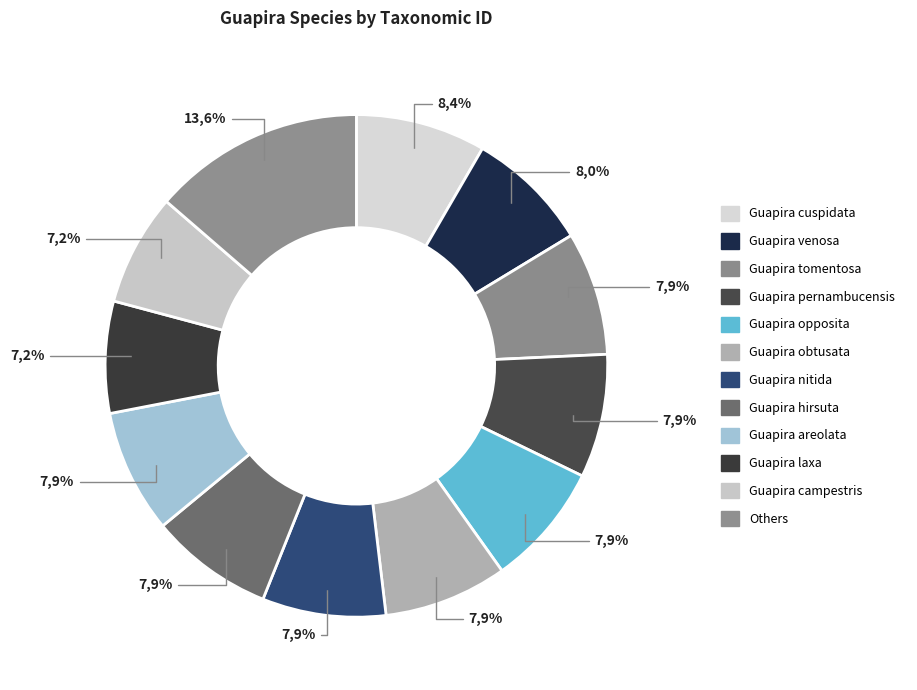

What percentage is the Guapira cuspidata slice, to the nearest percent?

8%